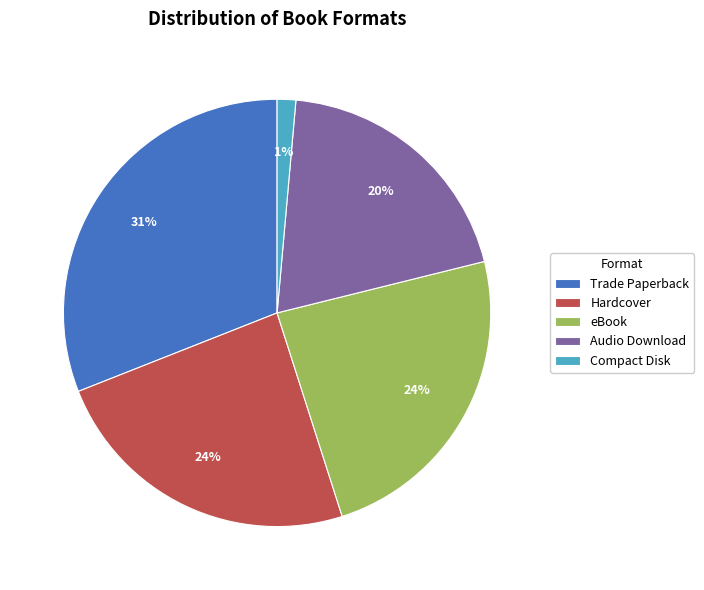

Is it true that Compact Disk is 1% of the pie?

True